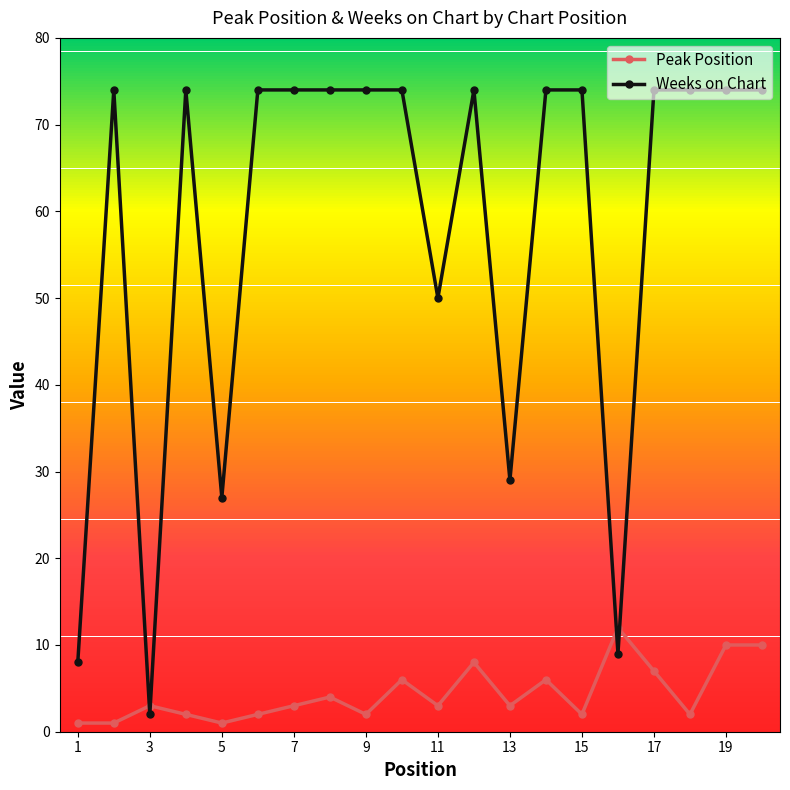

How many Weeks on Chart values are between 50 and 74?

15